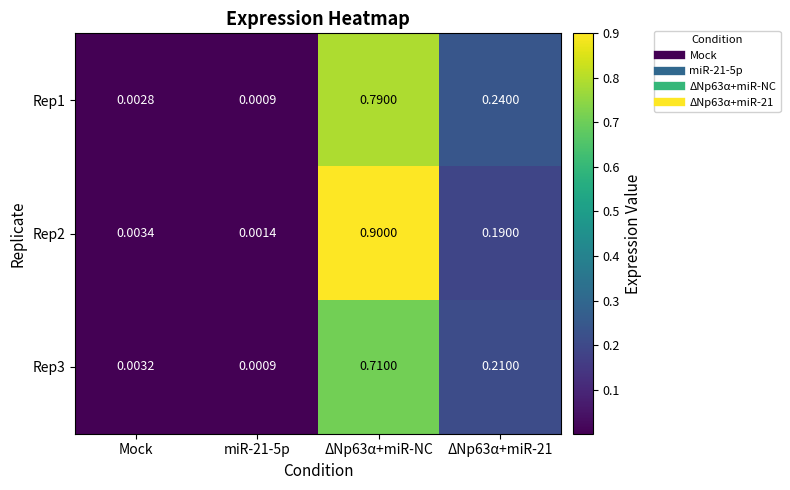

What is the total value across all series at ΔNp63α+miR-21?

0.6